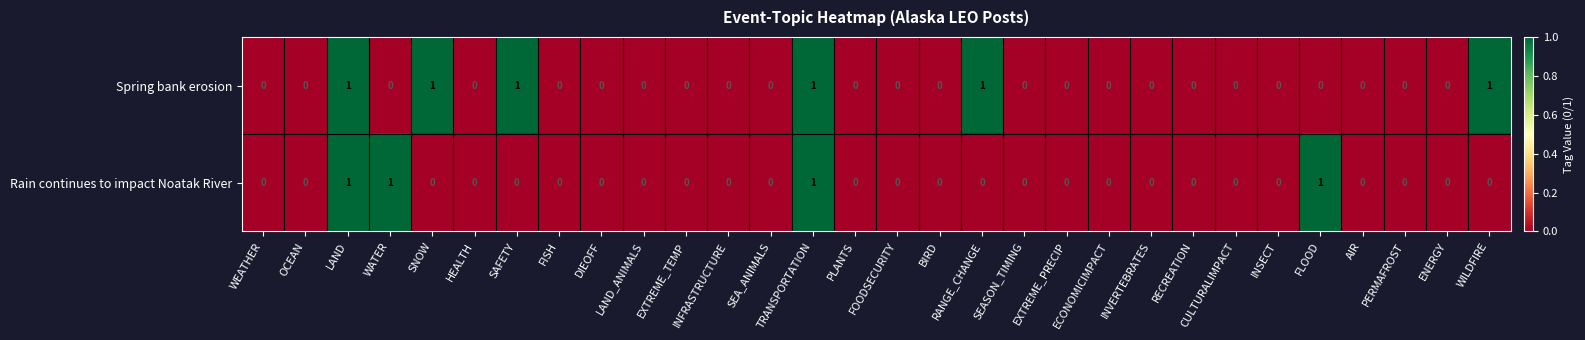

How many categories are shown in the chart?

30